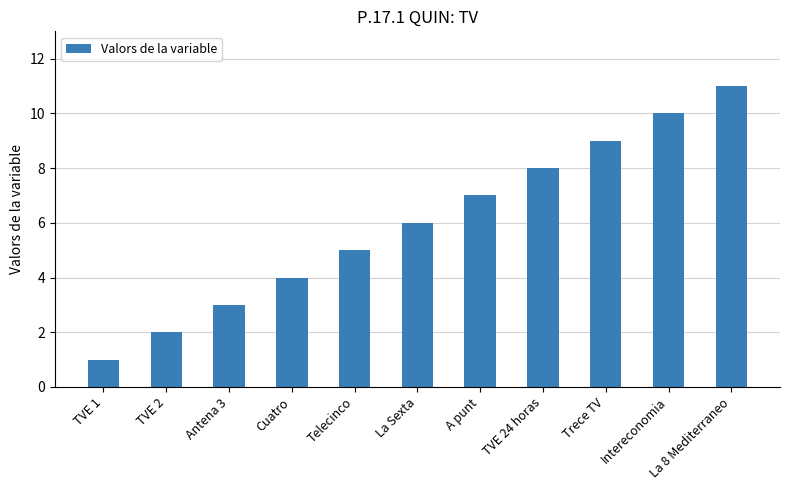

Are the bars grouped side by side (vs. stacked)?

No